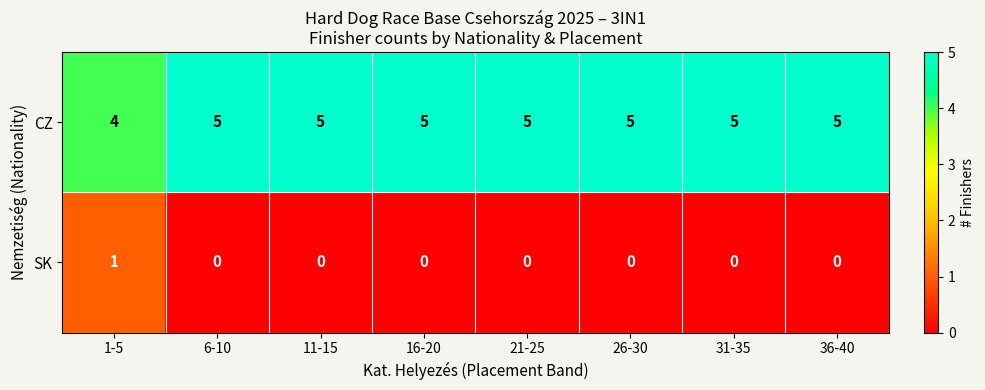

What is the difference between the highest and lowest values at 31-35?

5